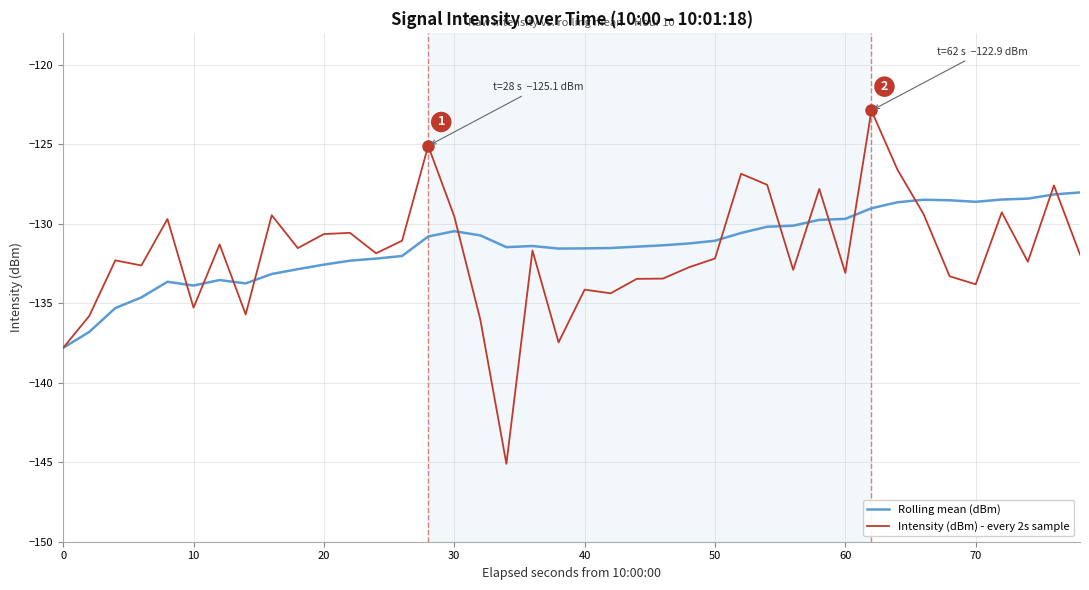

List the series in order of their overall mean, lowest first.

Intensity (dBm) - every 2s sample, Rolling mean (dBm)